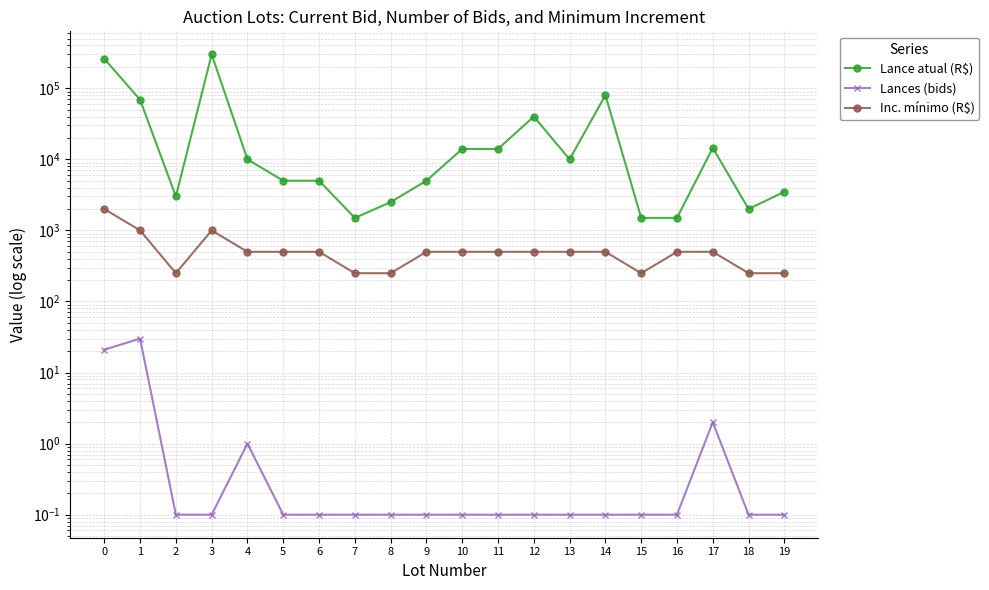

How many interior local valleys does the Lance atual (R$) series have?

4